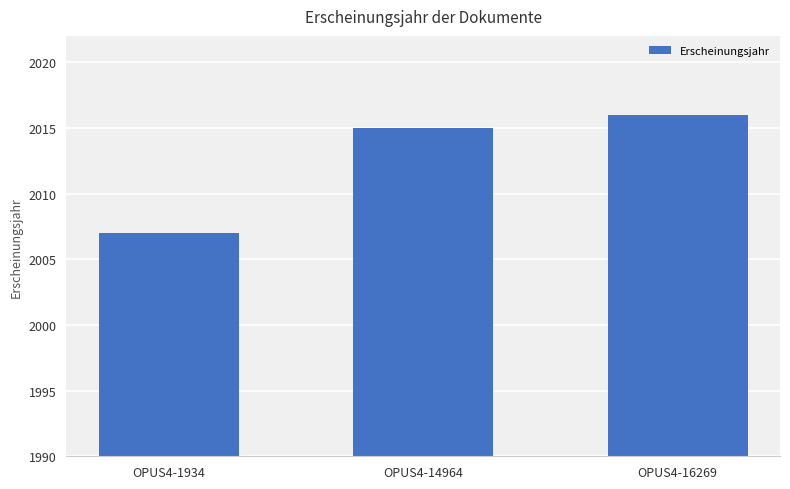

The chart shows a value of 2016 at OPUS4-16269. True or false?

True